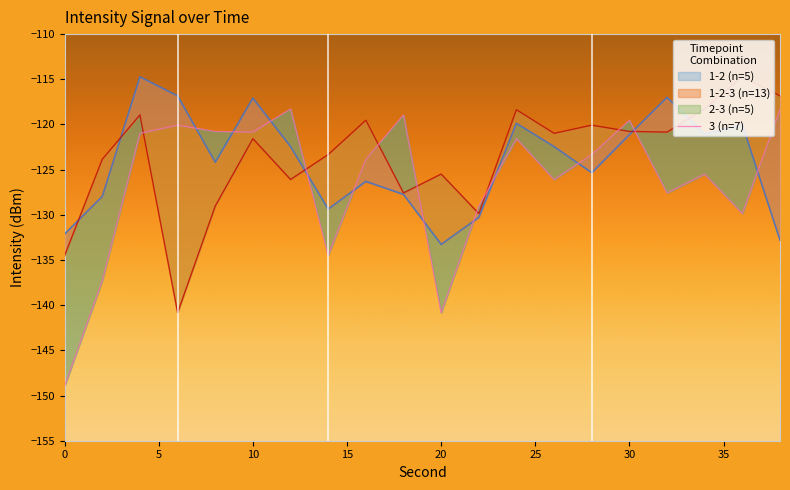

Read the value at 15.

-120.1